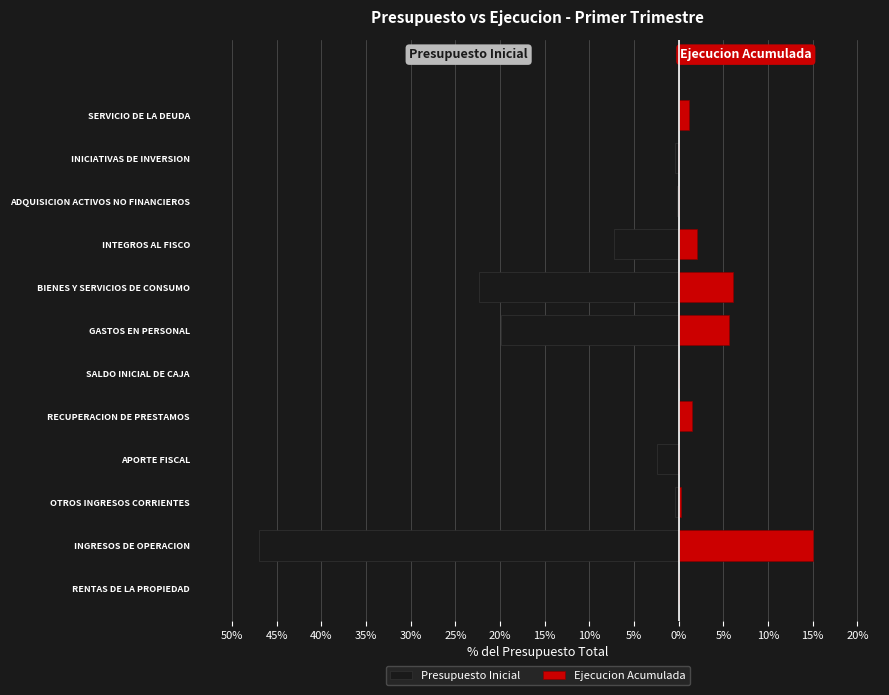

What is the sum of all Ejecucion Acumulada values?

31.7